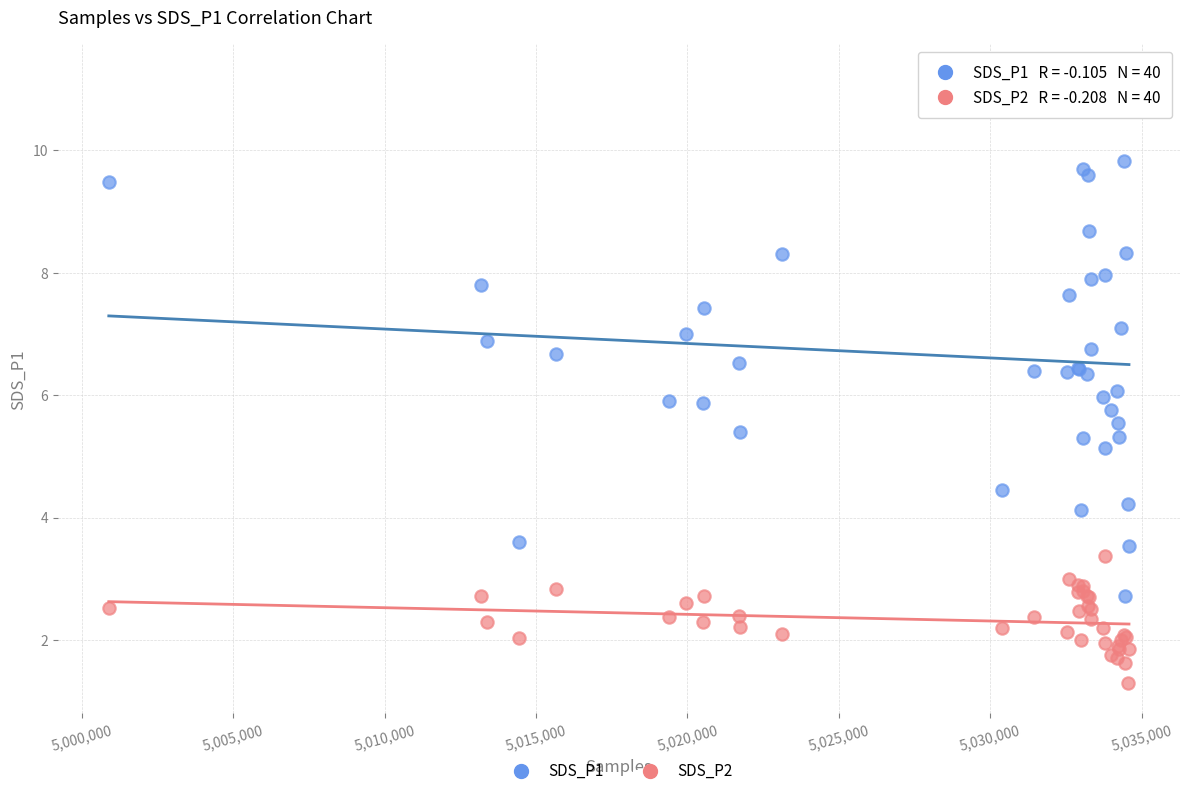

Which series reaches the maximum Y coordinate?

SDS_P1